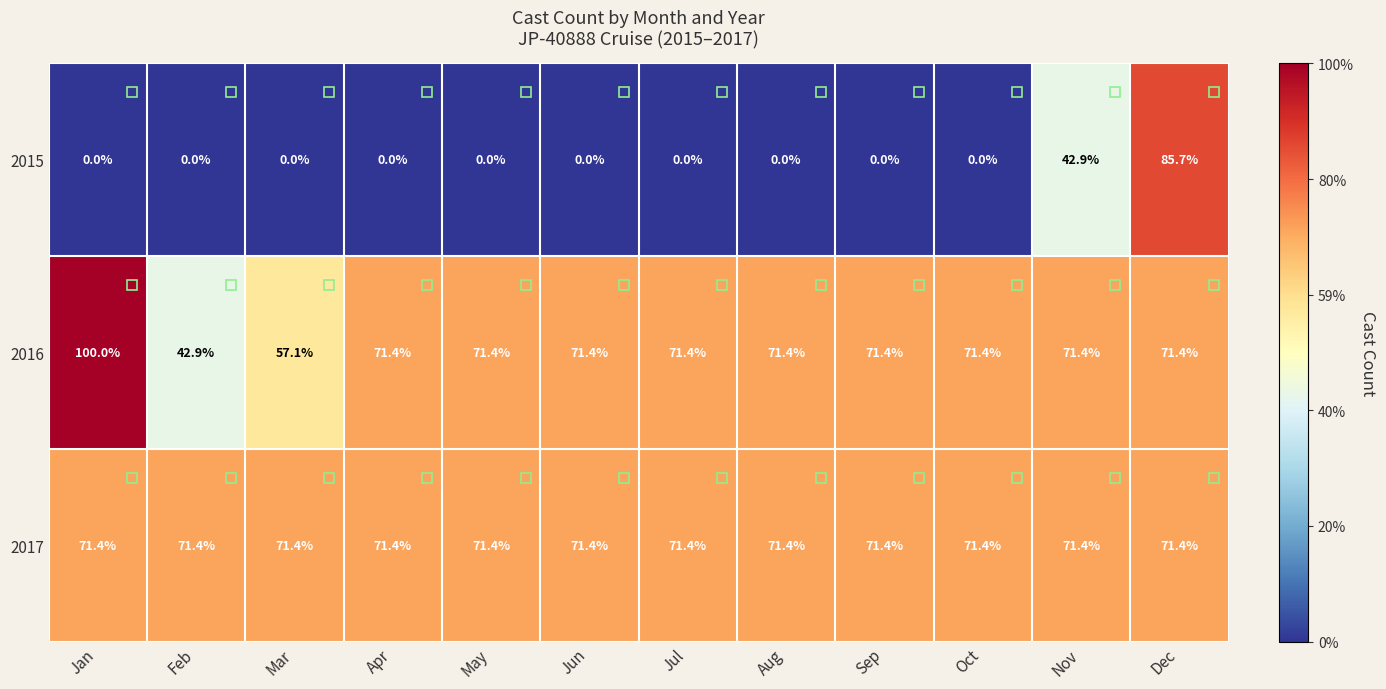

True or false: 2015 has a value of 56.2 at May.

False